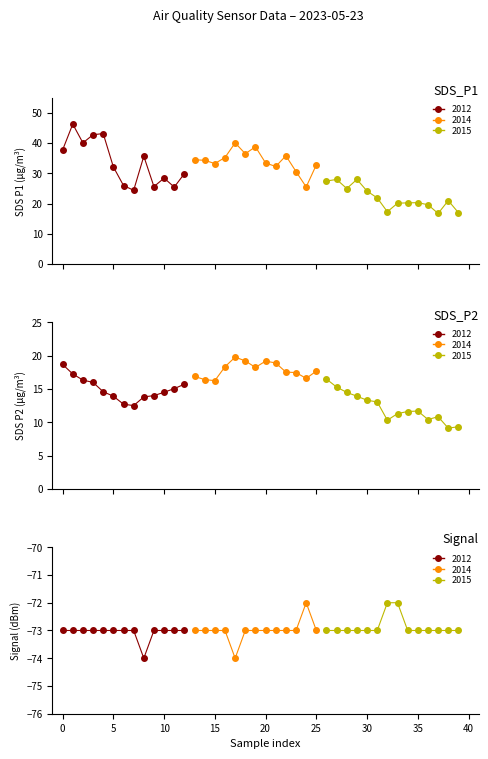

Count the Signal values in the range -73 to -72.

38